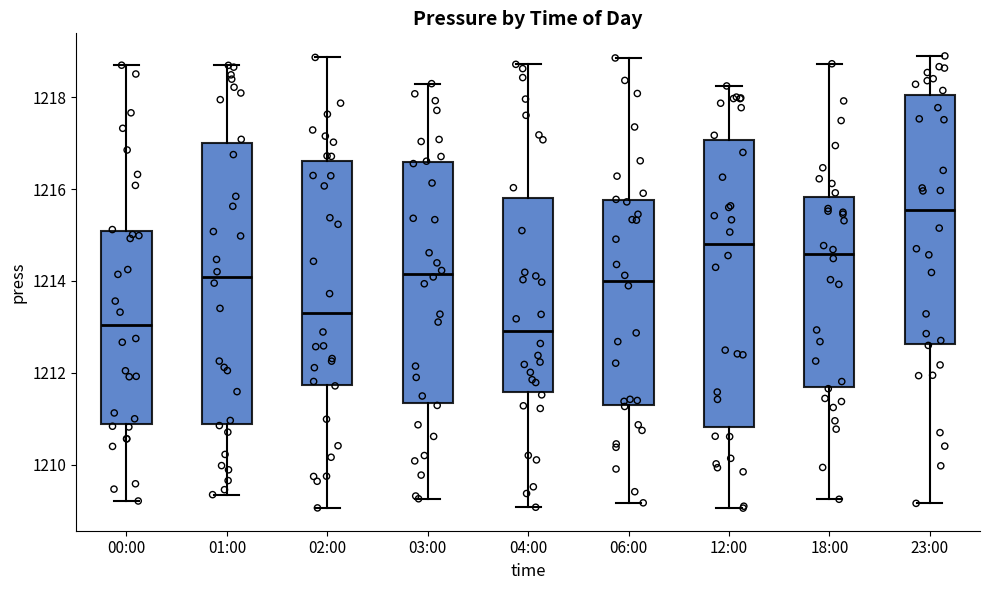

Reading left to right, read every box against the y-axis: the position of its median line, the range the box covers, and the ends of its whiskers. The values are not printed on the chart, so give them approximately, as read against the axis.

00:00: median 1213.0, box 1210.8 to 1215.0, whiskers 1209.2 to 1218.6
01:00: median 1214.0, box 1210.8 to 1217.0, whiskers 1209.4 to 1218.6
02:00: median 1213.4, box 1211.8 to 1216.6, whiskers 1209.0 to 1218.8
03:00: median 1214.2, box 1211.4 to 1216.6, whiskers 1209.2 to 1218.2
04:00: median 1213.0, box 1211.6 to 1215.8, whiskers 1209.0 to 1218.8
06:00: median 1214.0, box 1211.2 to 1215.8, whiskers 1209.2 to 1218.8
12:00: median 1214.8, box 1210.8 to 1217.0, whiskers 1209.0 to 1218.2
18:00: median 1214.6, box 1211.6 to 1215.8, whiskers 1209.2 to 1218.8
23:00: median 1215.6, box 1212.6 to 1218.0, whiskers 1209.2 to 1219.0